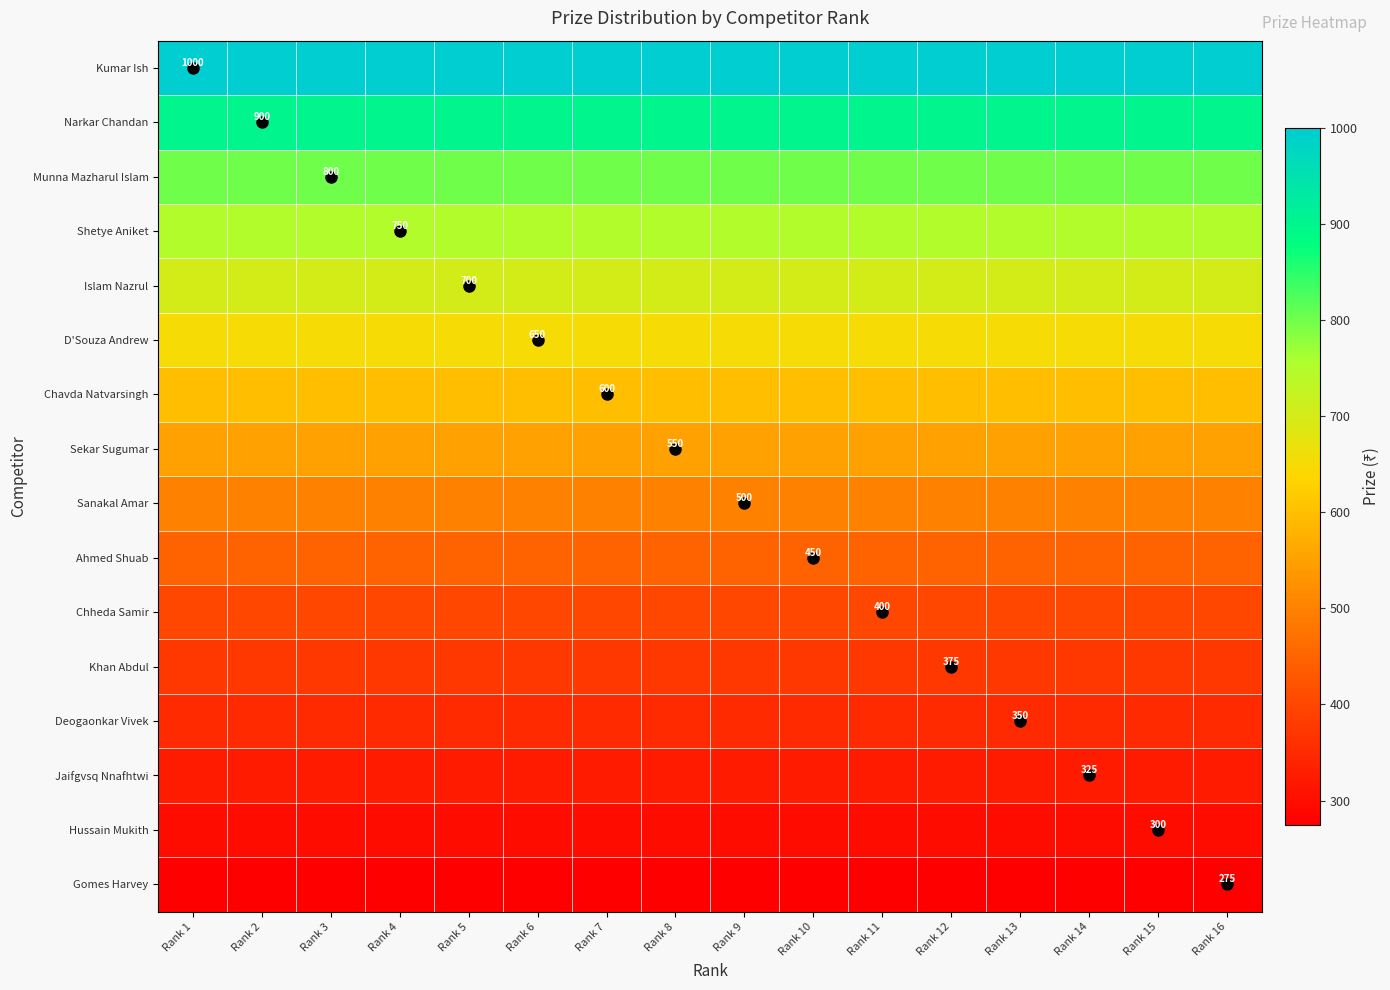

Which series has the largest range (max minus min)?

Kumar Ish